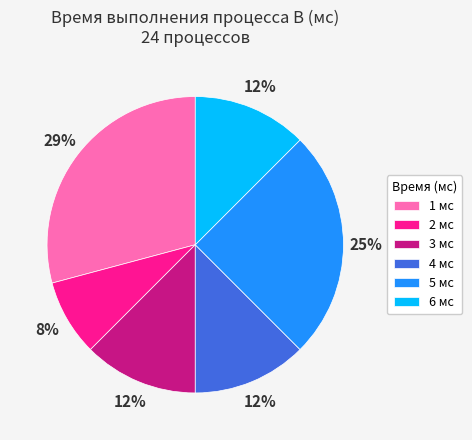

To the nearest percent, what portion does 2 мс represent?

8%